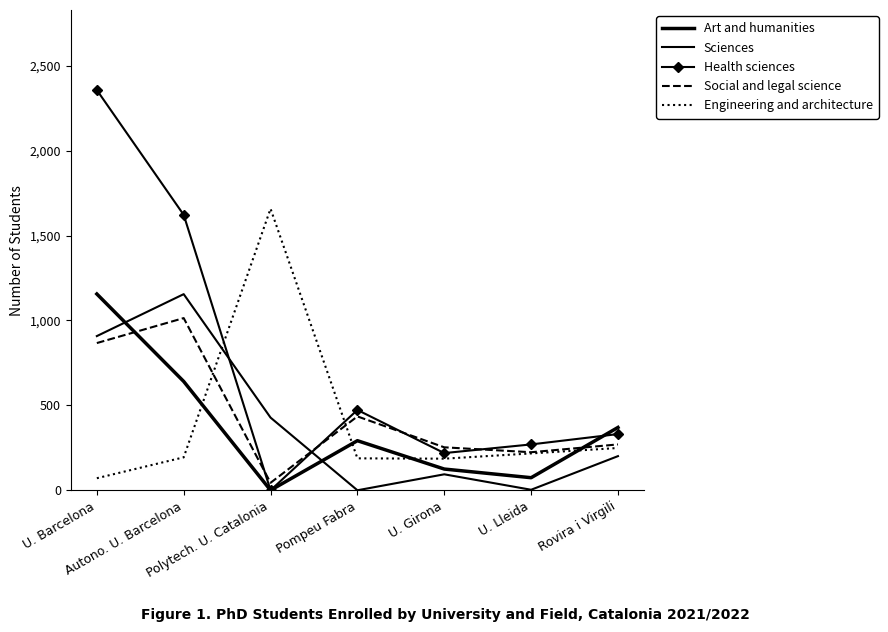

Between Autono. U. Barcelona and Rovira i Virgili, which is larger?

Autono. U. Barcelona